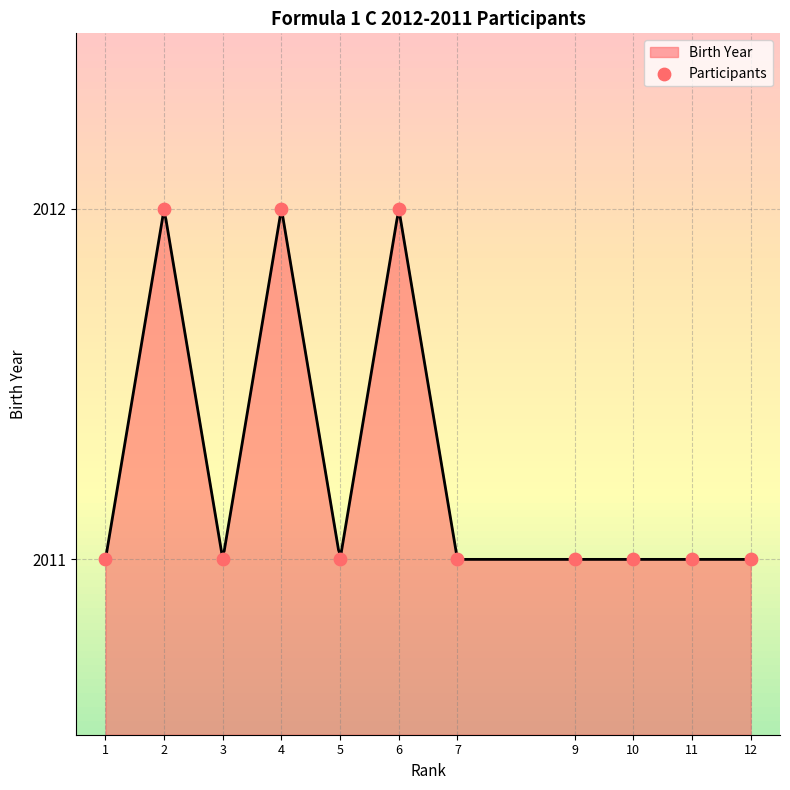

Between 10 and 5, which is larger?

10